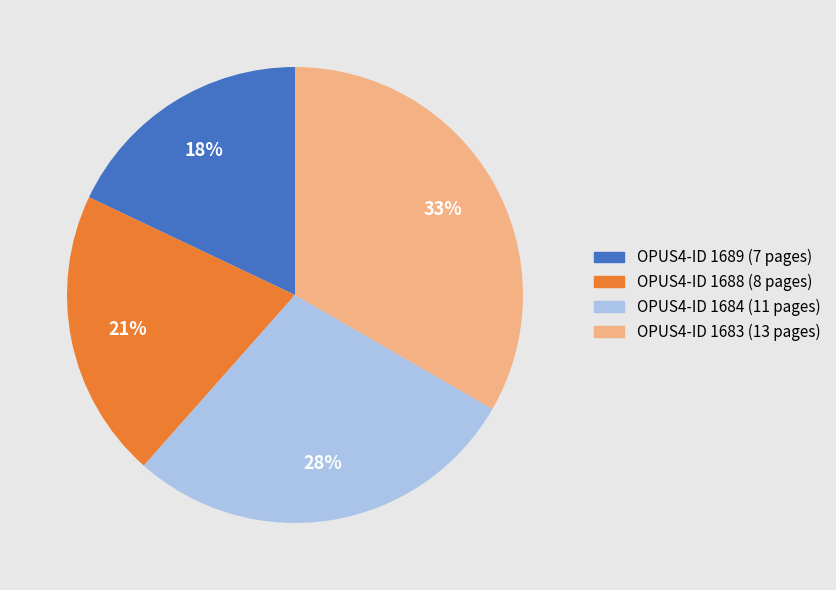

To the nearest percent, what is the average slice percentage?

25%